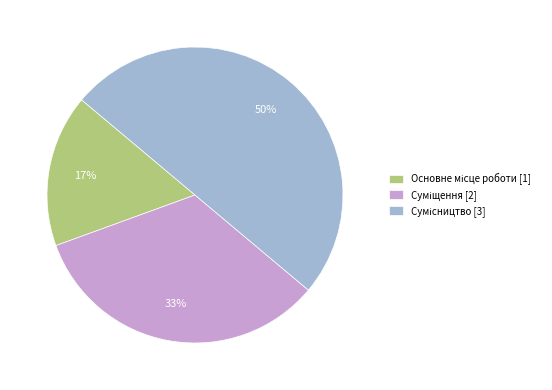

To the nearest percent, what is the difference between the largest and smallest slice percentages?

33%